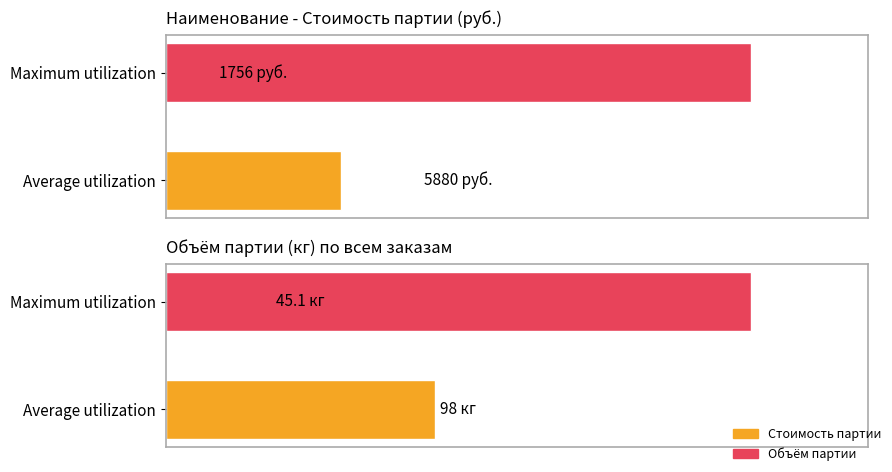

What is the value of the Стоимость партии bar at the 1st from the left?

1755.9